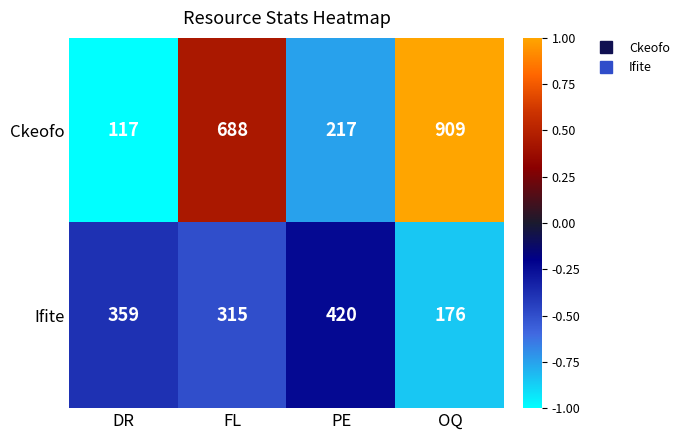

What is the average value of the Ifite series?

318